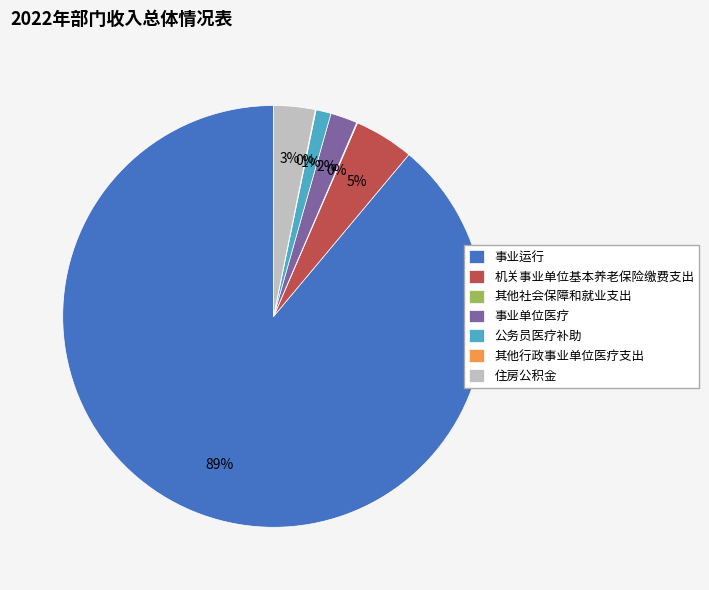

To the nearest percent, what percentage of the pie is 住房公积金?

3%